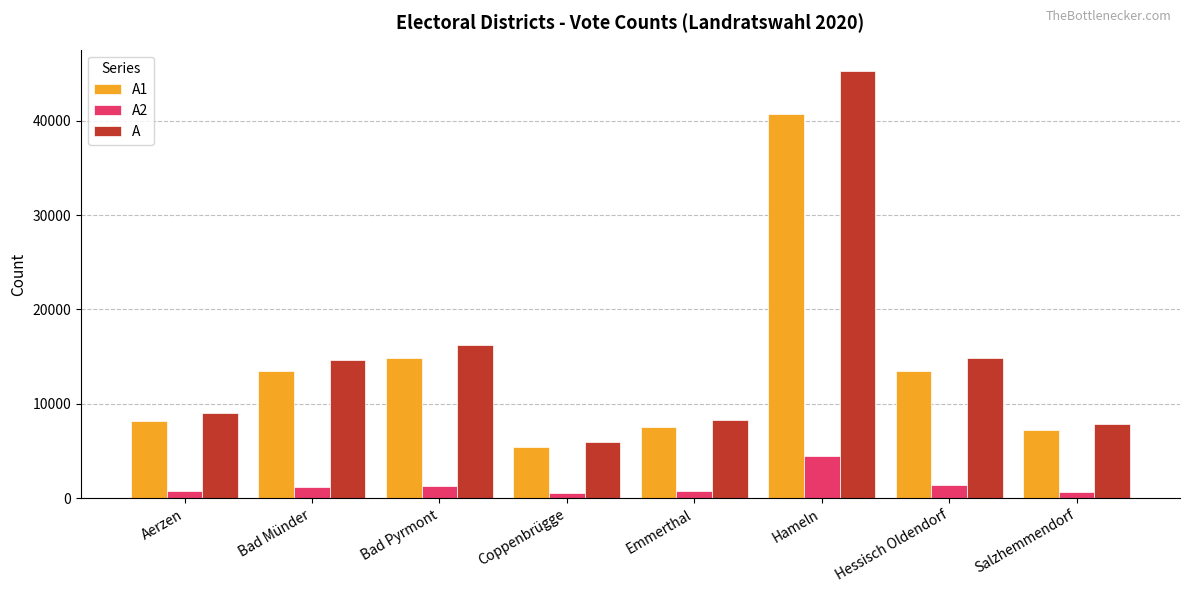

Where is A nearest to the value 25606?

Bad Pyrmont